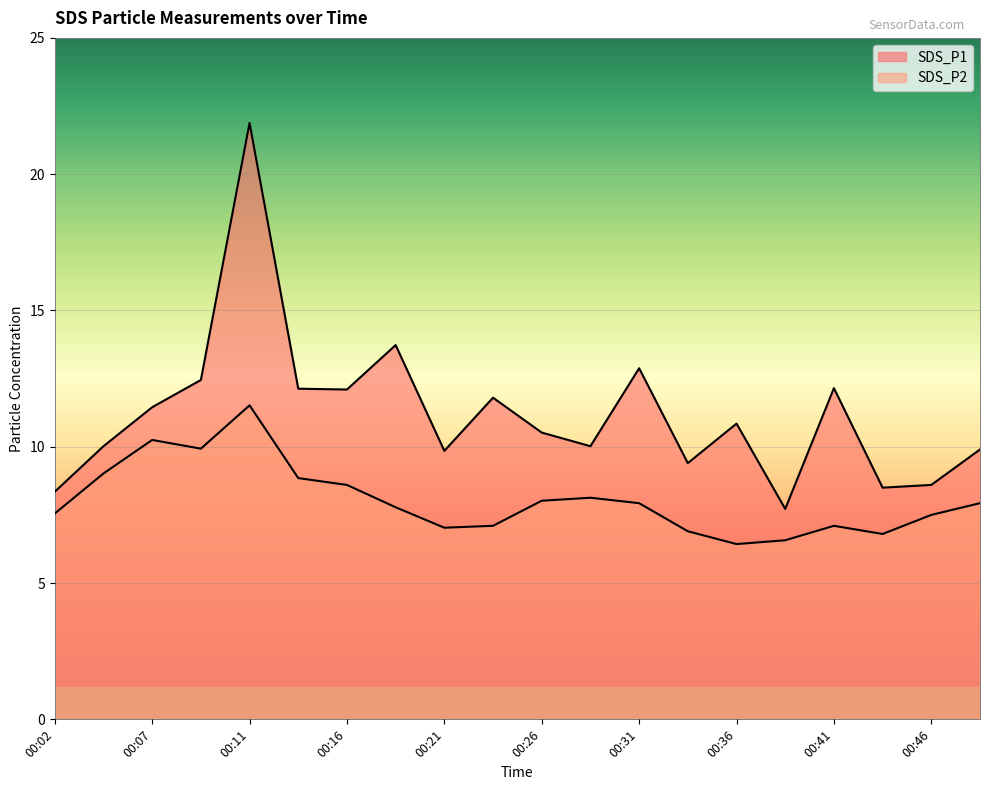

At which category is the sum across all series the highest?

00:11